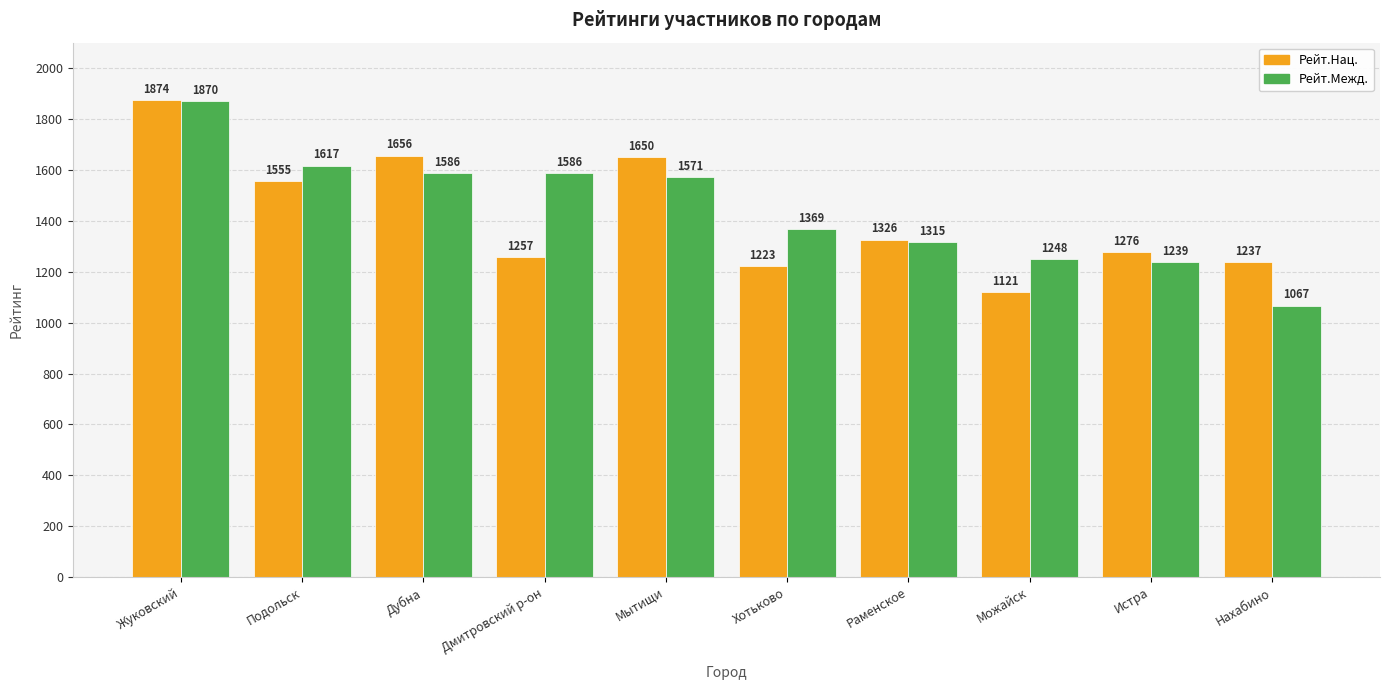

How many series are shown in this chart?

2